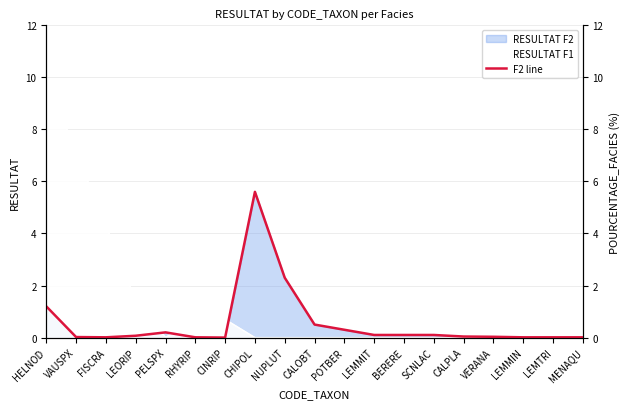

True or false: the data has more than 1 interior local peaks.

True